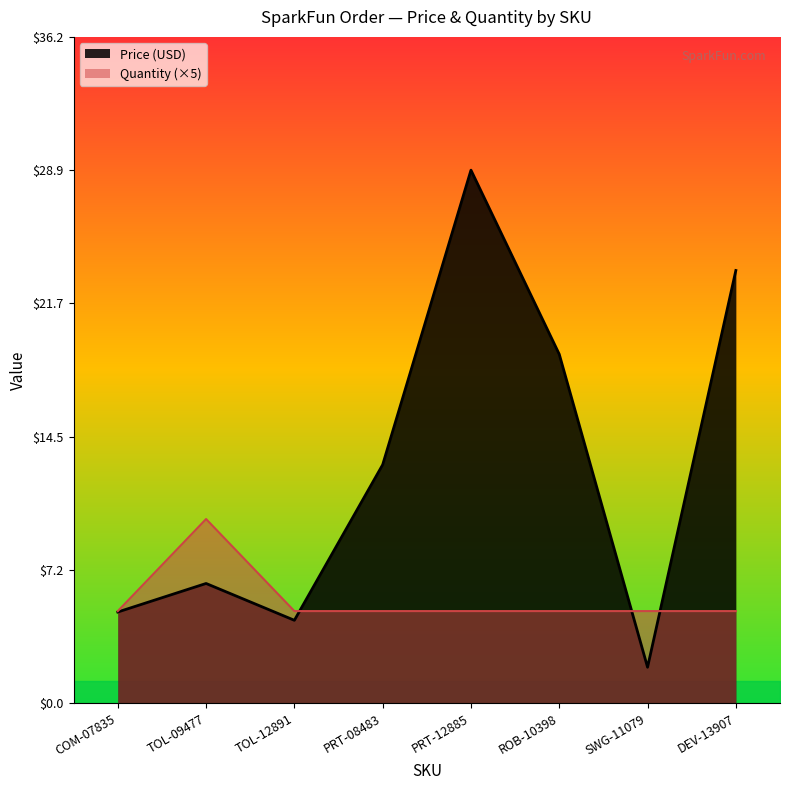

Which series has the widest spread of values?

Price (USD)